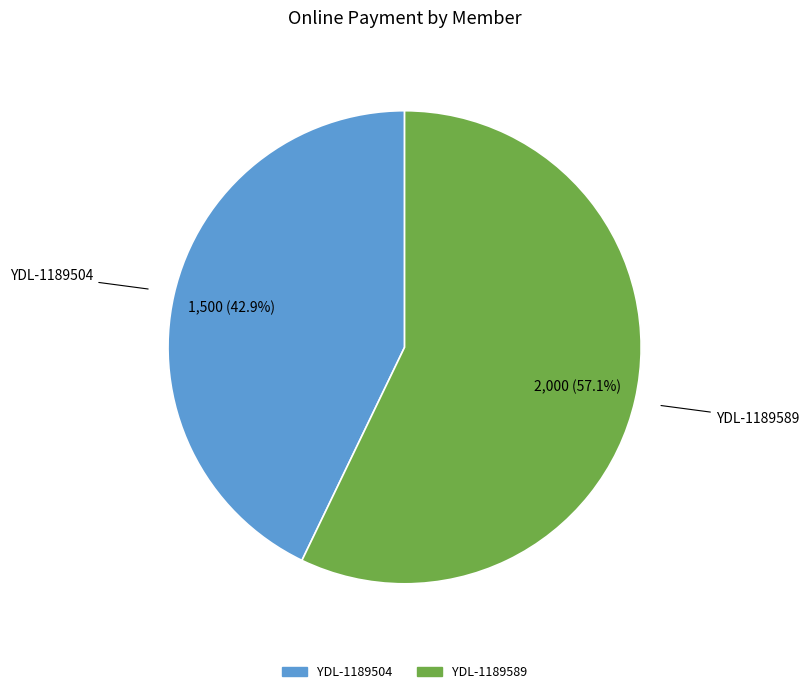

How many segments does this pie chart have?

2